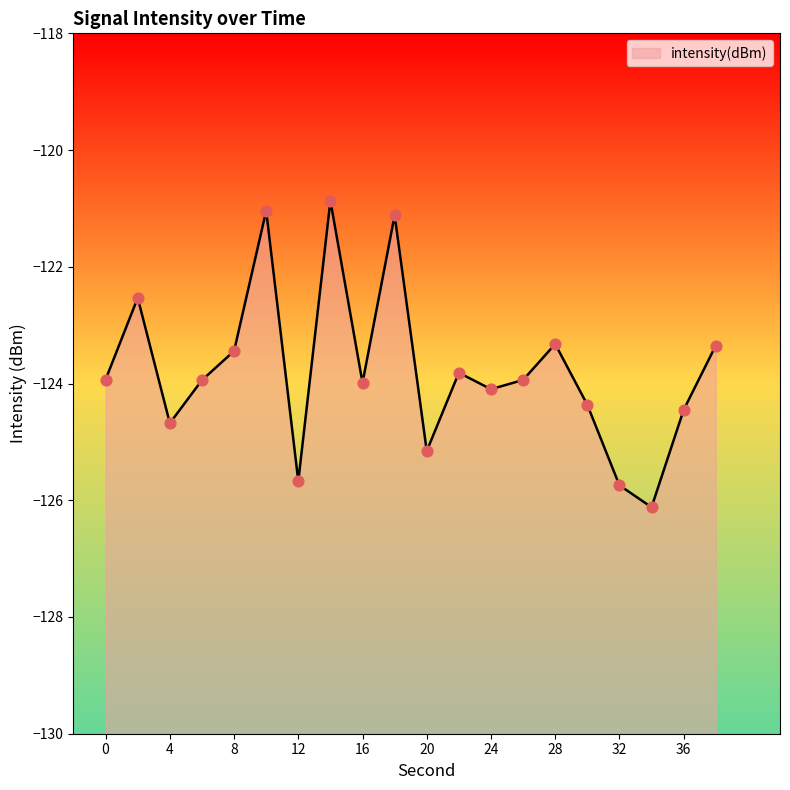

What is the change in value from 12 to 28?

+2.3